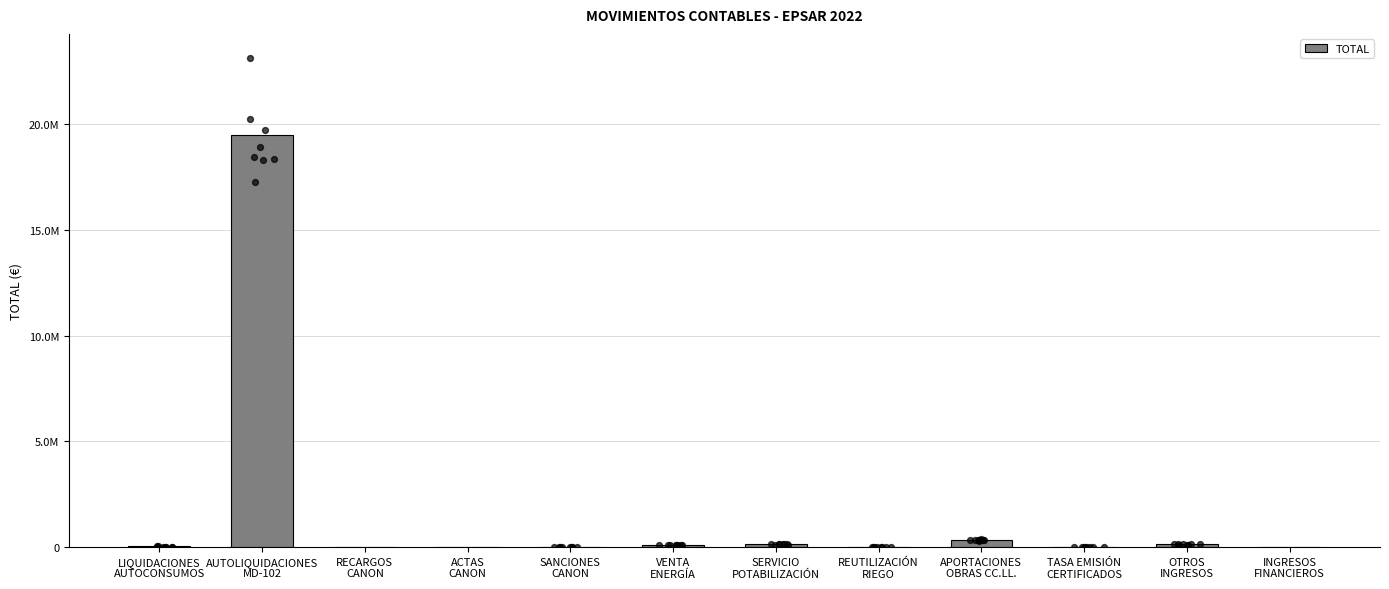

Which has a higher value, LIQUIDACIONES
AUTOCONSUMOS or ACTAS
CANON?

LIQUIDACIONES
AUTOCONSUMOS